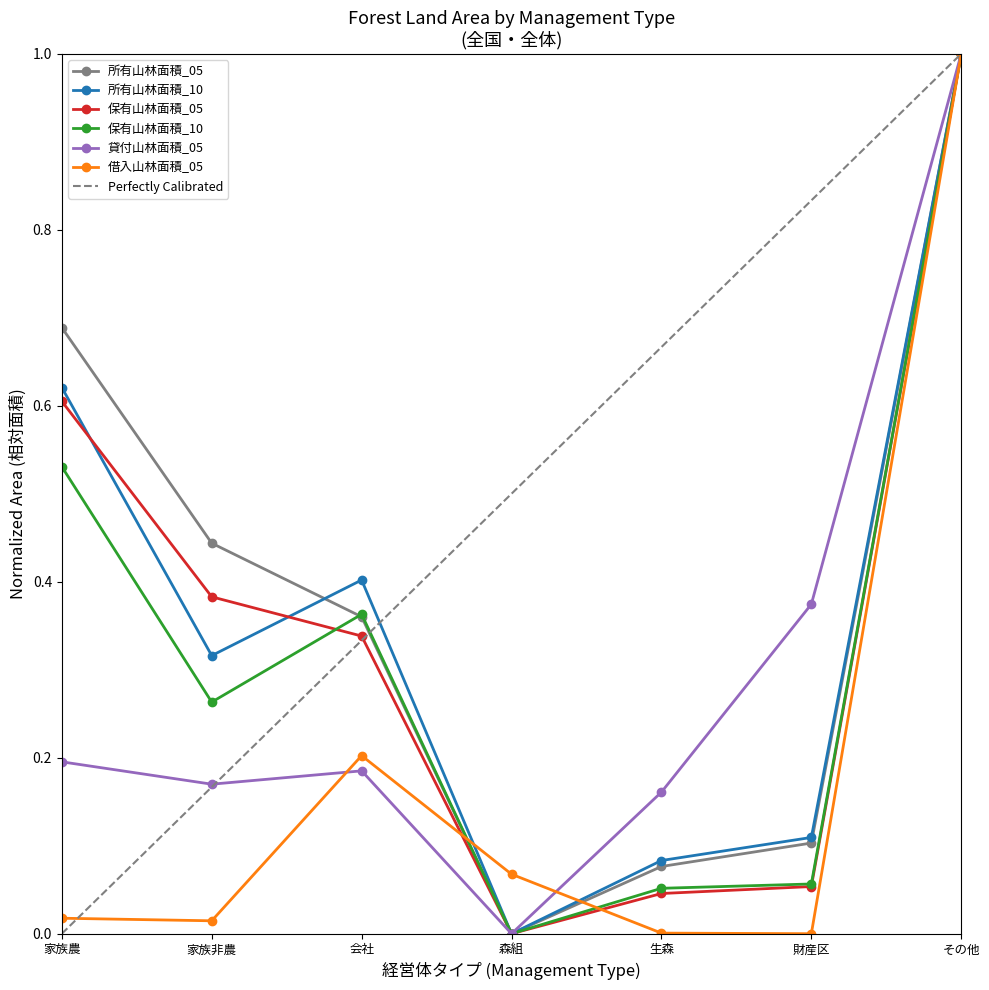

What is the total value across all series at 会社?

1.9